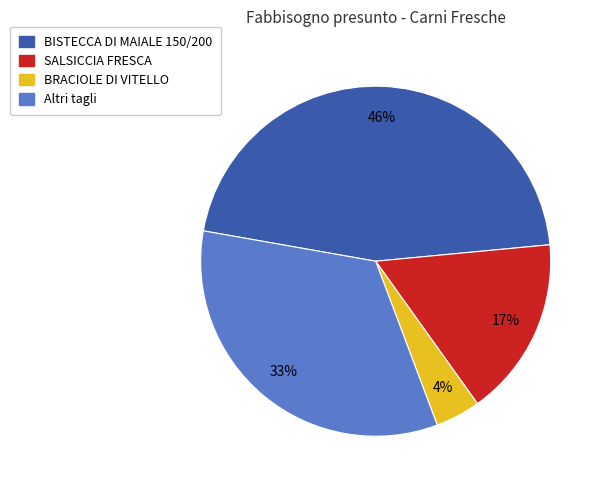

Which has a higher value, BISTECCA DI MAIALE 150/200 or SALSICCIA FRESCA?

BISTECCA DI MAIALE 150/200